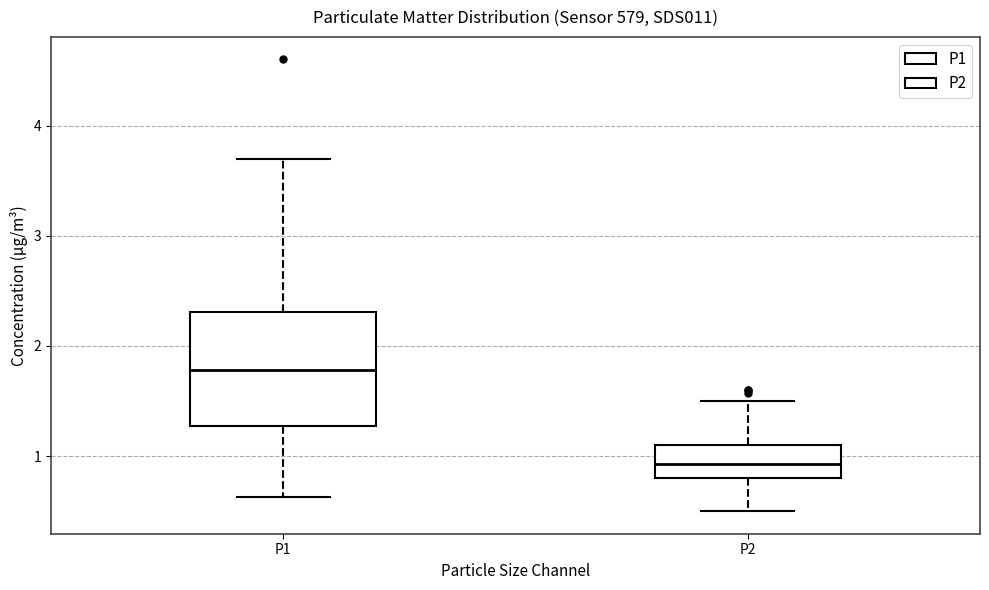

Reading left to right, read every box against the y-axis: the position of its median line, the range the box covers, and the ends of its whiskers. The values are not printed on the chart, so give them approximately, as read against the axis.

P1: median 1.8, box 1.3 to 2.3, whiskers 0.6 to 3.7
P2: median 0.9, box 0.8 to 1.1, whiskers 0.5 to 1.5